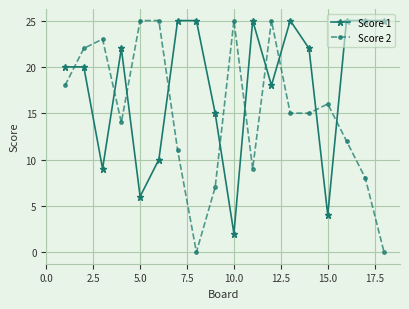

What is the difference between the maximum and second lowest values in the Score 1 series?

21